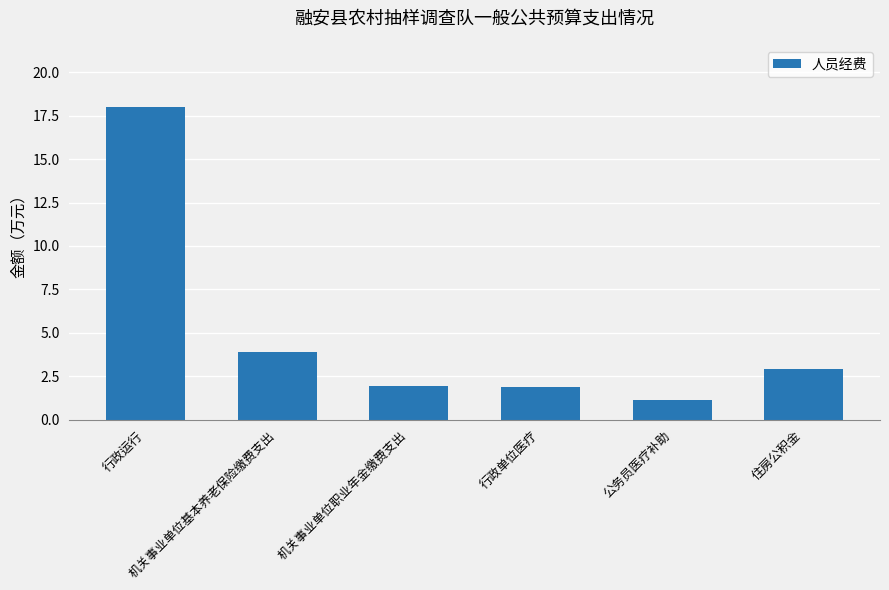

What is the label of the 6th bar from the right?

行政运行